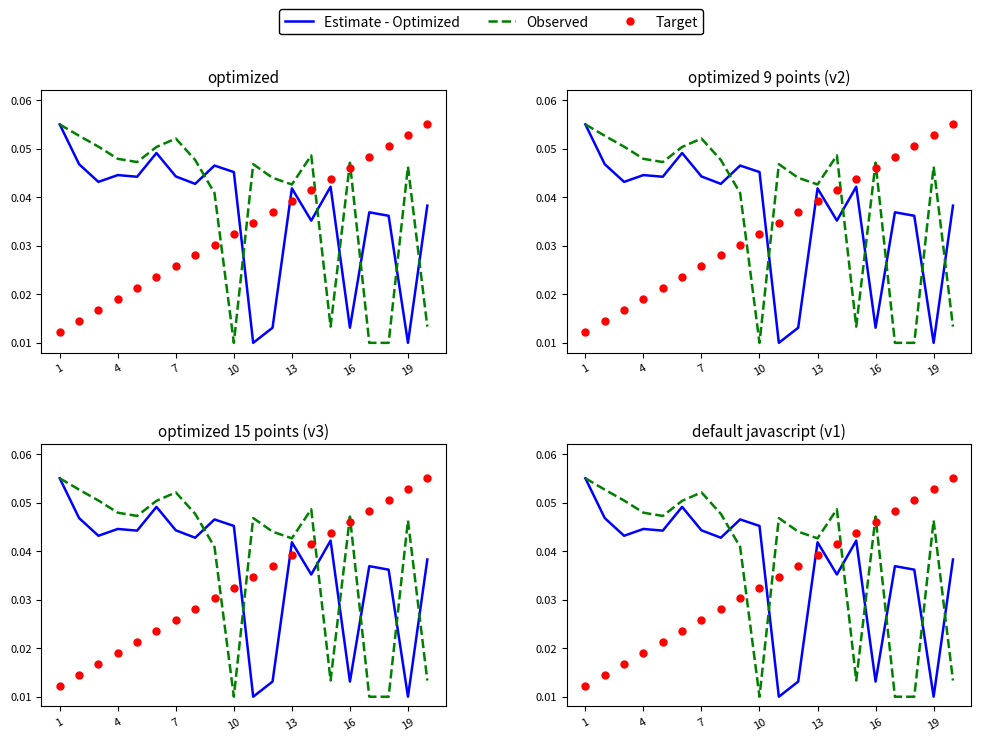

At which category is the sum across all series the highest?

13